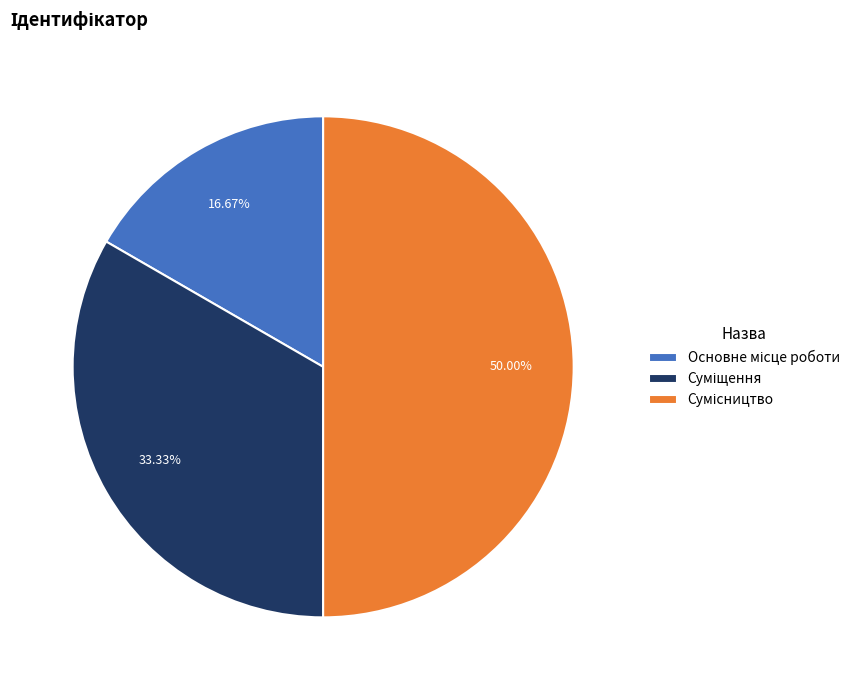

How many segments does this pie chart have?

3